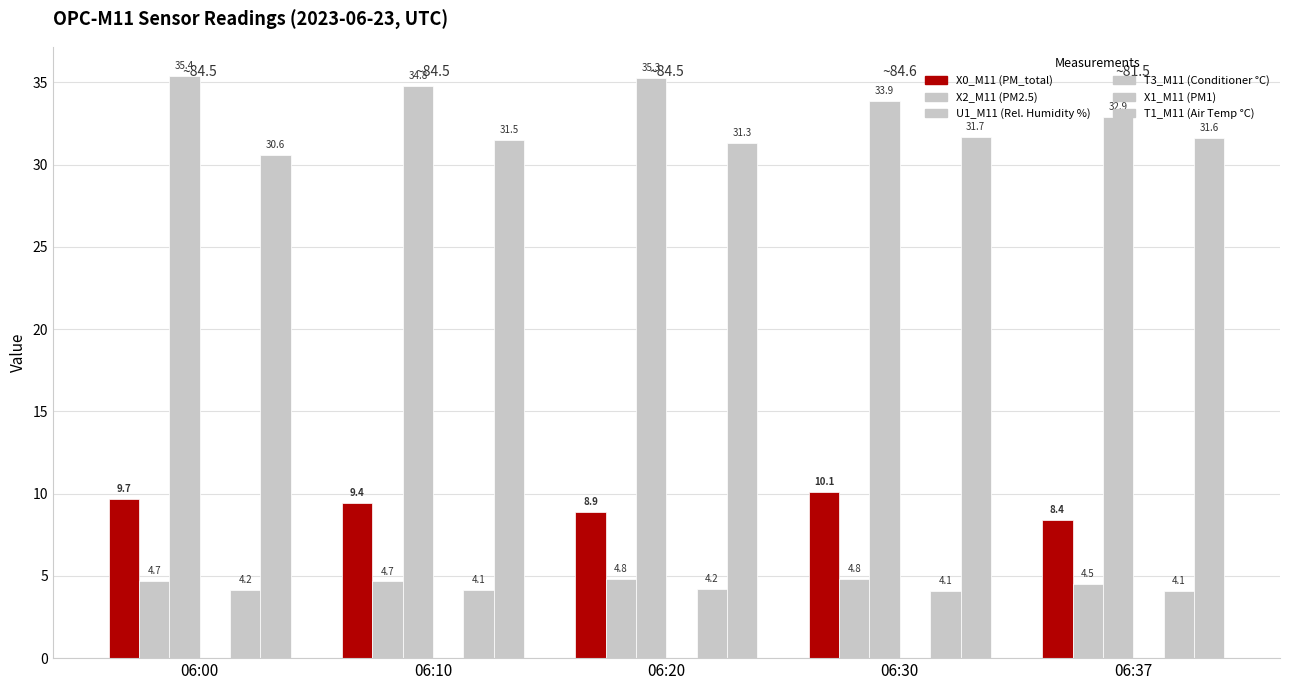

How many categories are shown in the chart?

5